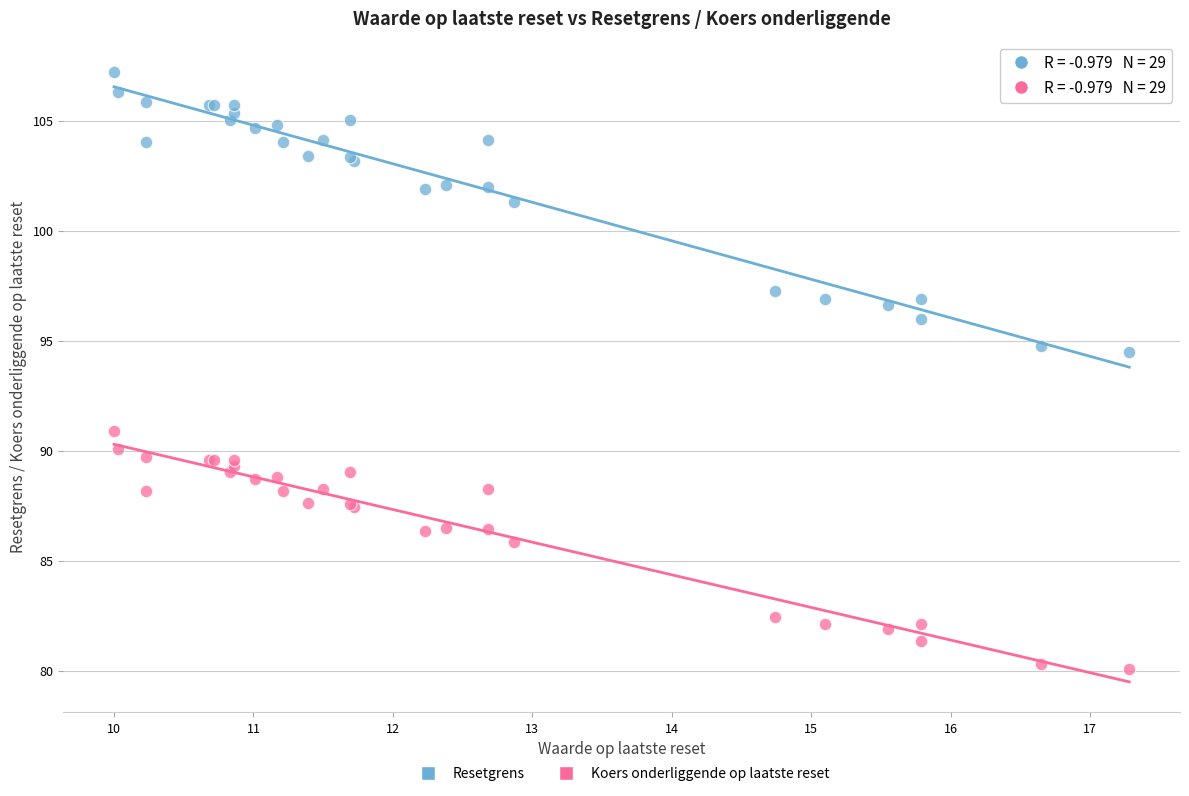

Which series reaches the maximum Y coordinate?

Resetgrens